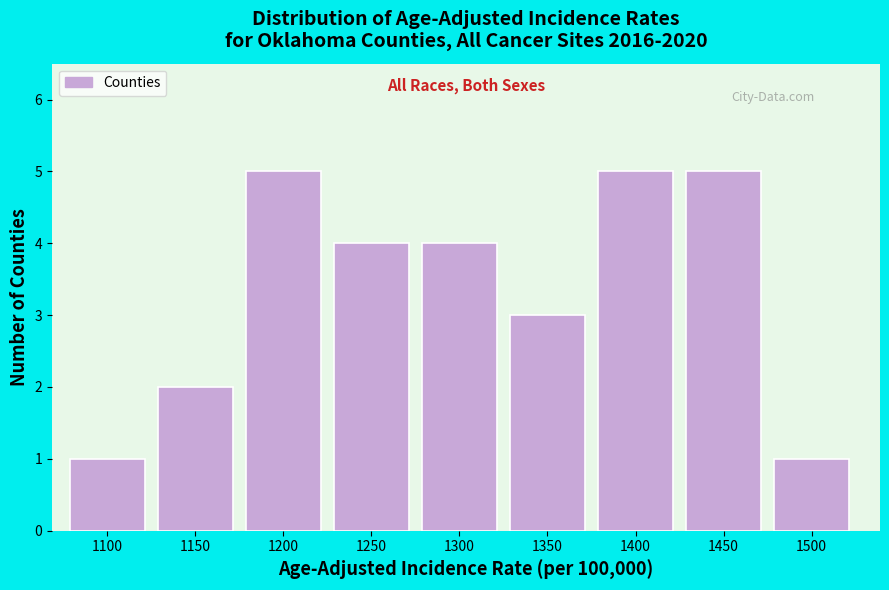

Reading left to right, transcribe all the data shown in this chart.

1100=1	1150=2	1200=5	1250=4	1300=4	1350=3	1400=5	1450=5	1500=1